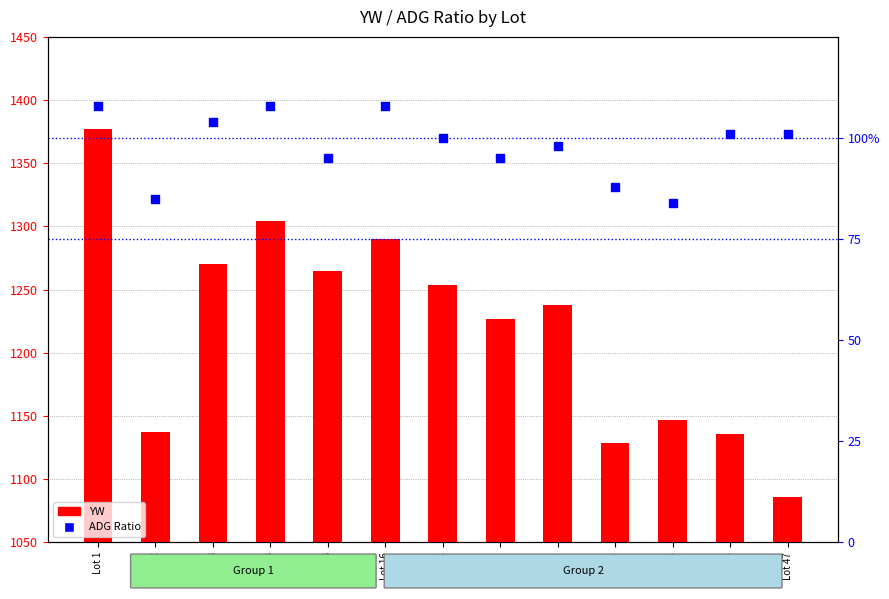

What are all the series names shown in the legend?

YW, ADG Ratio